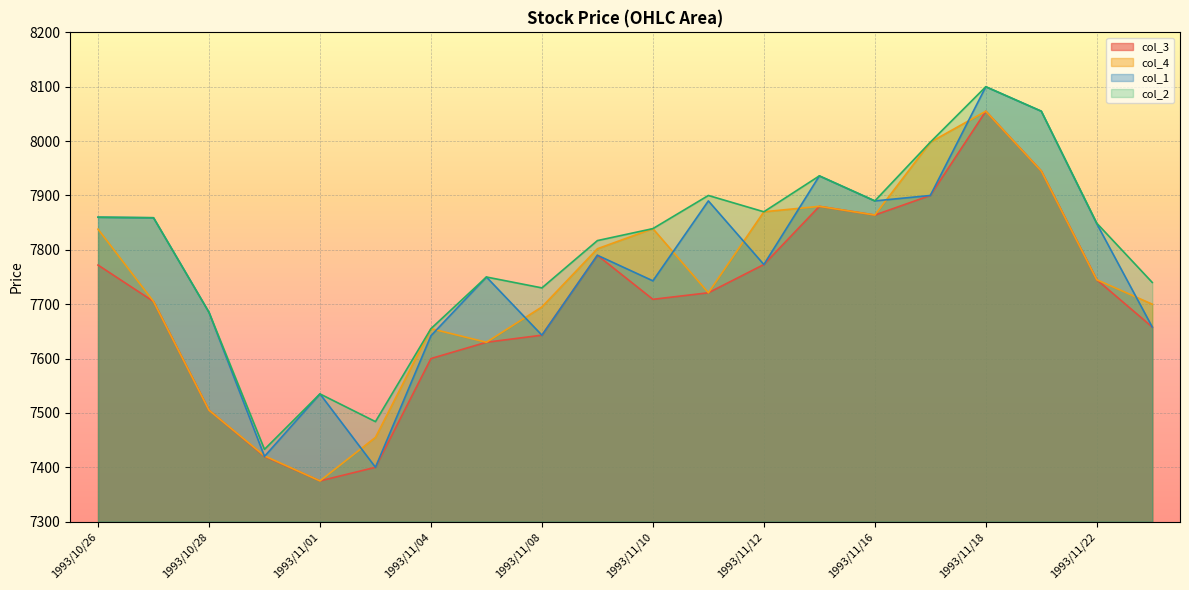

At which category does the chart reach its peak across all series?

1993/11/18